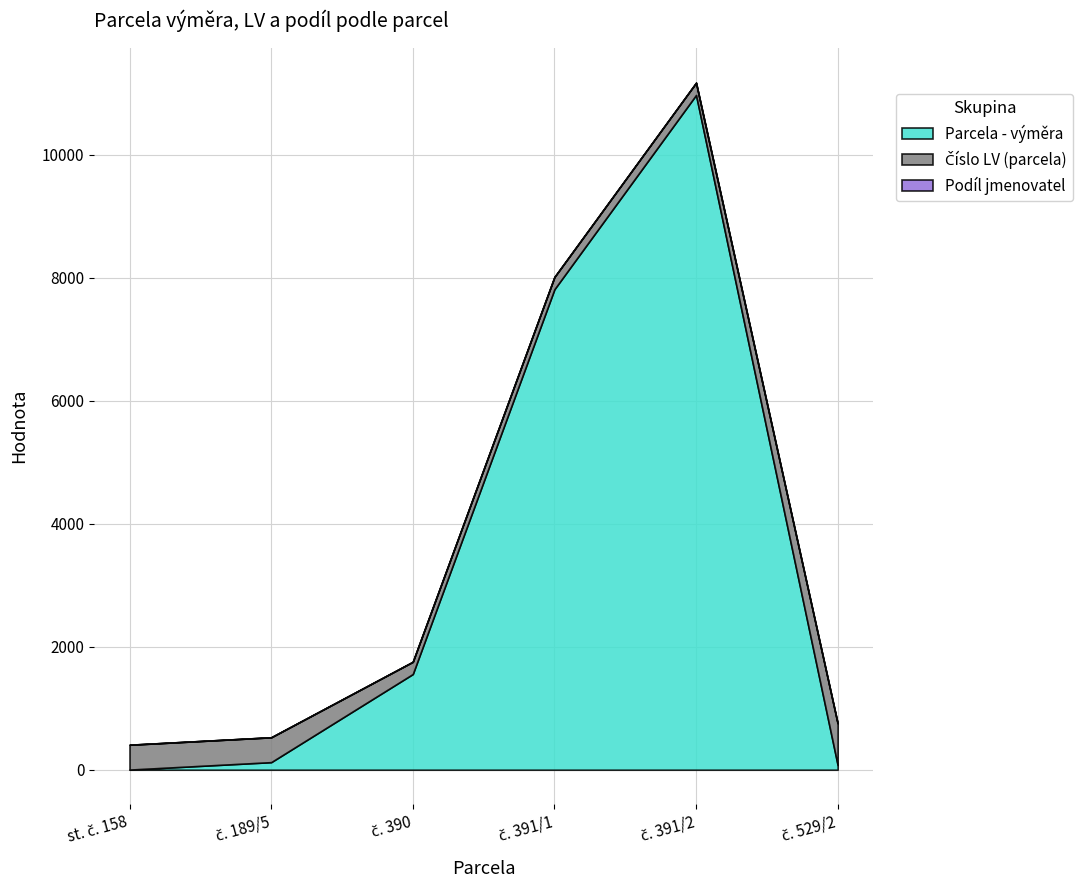

How many Číslo LV (parcela) values are between 199 and 404?

5